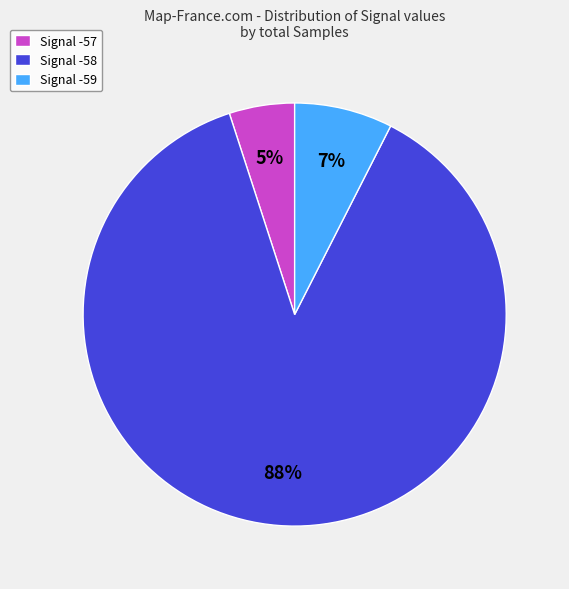

Rank the categories by value from lowest to highest.

Signal -57, Signal -59, Signal -58